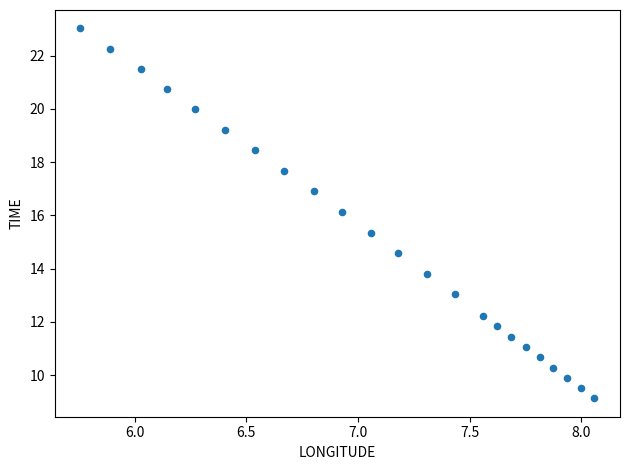

What is the range of X values (max minus min)?

2.3